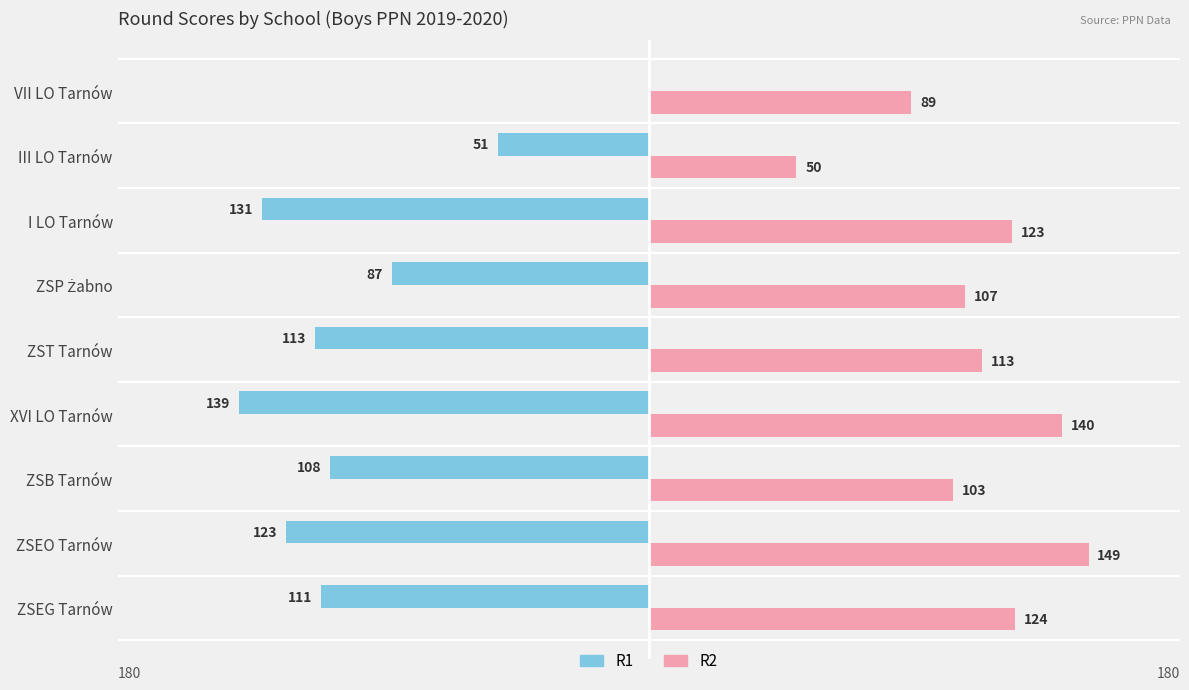

At which label does R2 reach its peak?

ZSEO Tarnów